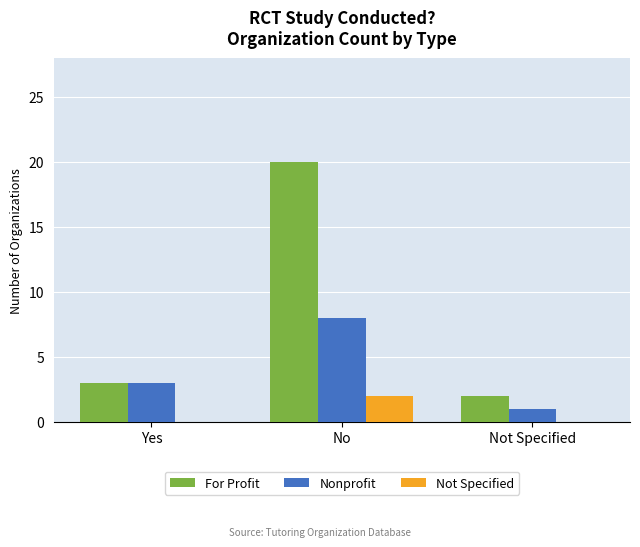

Which series has the widest spread of values?

For Profit